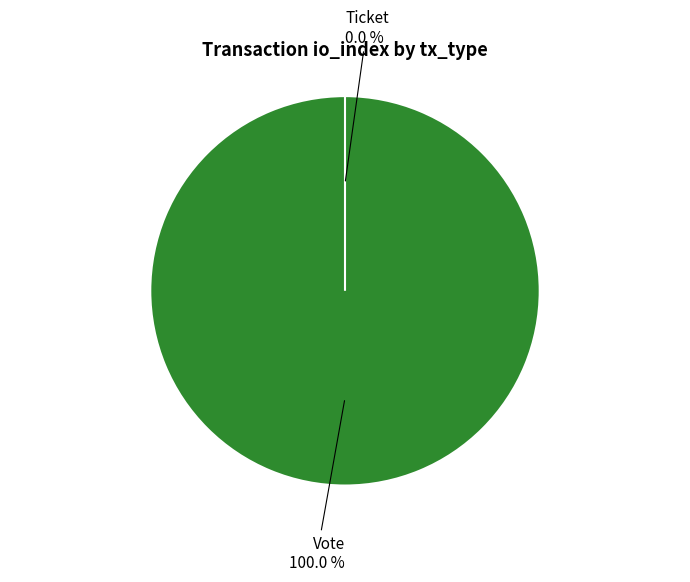

Rank the categories by value from highest to lowest.

Vote, Ticket